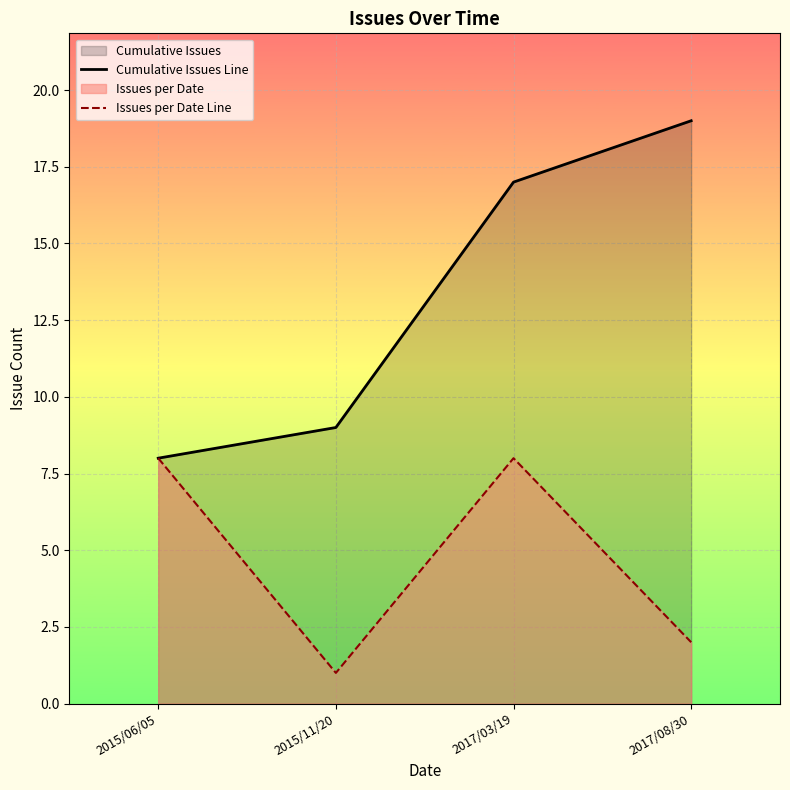

What is the value of the Issues per Date Line point at the 4th from the left?

2